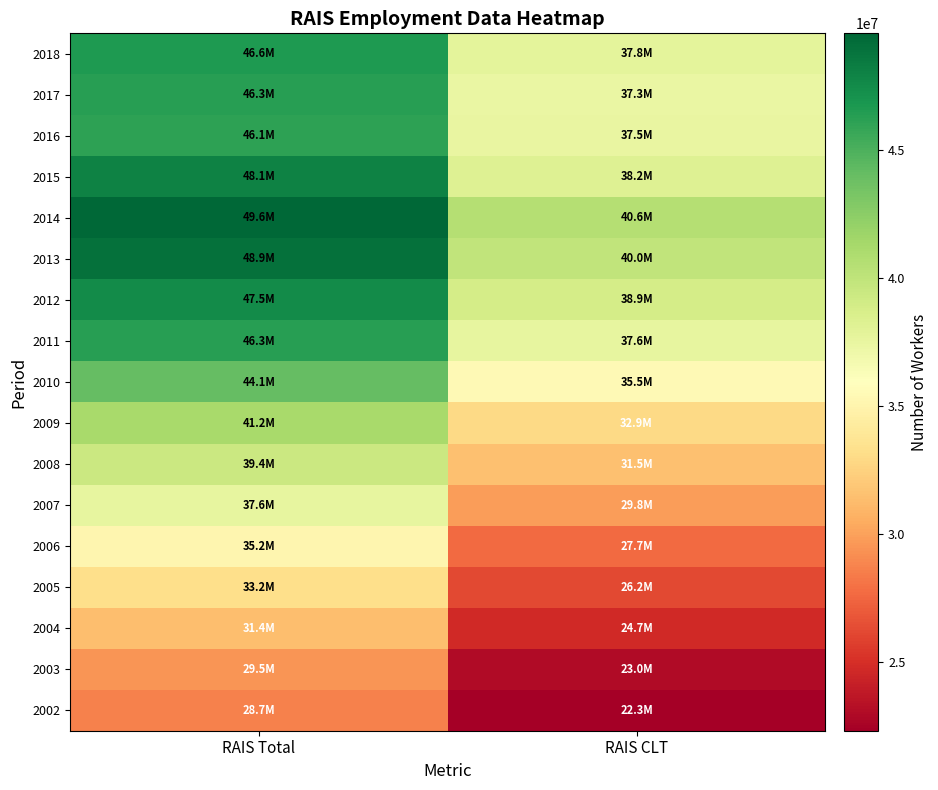

Reading left to right, transcribe all the data shown in this chart.

2018: RAIS Total=46631115	RAIS CLT=37804485
2017: RAIS Total=46281590	RAIS CLT=37345626
2016: RAIS Total=46060198	RAIS CLT=37468752
2015: RAIS Total=48060807	RAIS CLT=38203625
2014: RAIS Total=49571510	RAIS CLT=40562383
2013: RAIS Total=48948433	RAIS CLT=39981813
2012: RAIS Total=47458712	RAIS CLT=38906771
2011: RAIS Total=46310631	RAIS CLT=37605894
2010: RAIS Total=44068355	RAIS CLT=35489945
2009: RAIS Total=41207546	RAIS CLT=32899568
2008: RAIS Total=39441566	RAIS CLT=31476694
2007: RAIS Total=37607430	RAIS CLT=29778490
2006: RAIS Total=35155249	RAIS CLT=27704644
2005: RAIS Total=33238617	RAIS CLT=26169651
2004: RAIS Total=31407576	RAIS CLT=24695574
2003: RAIS Total=29544927	RAIS CLT=22980911
2002: RAIS Total=28683913	RAIS CLT=22321414